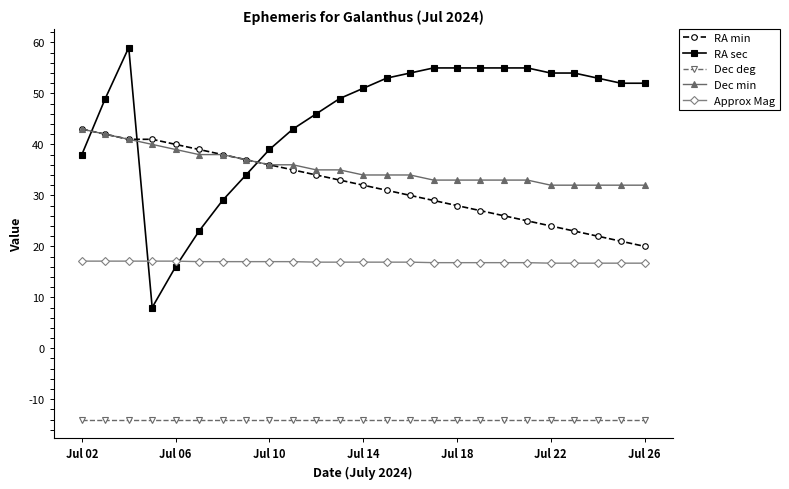

What is the average value of the Dec deg series?

-14.0